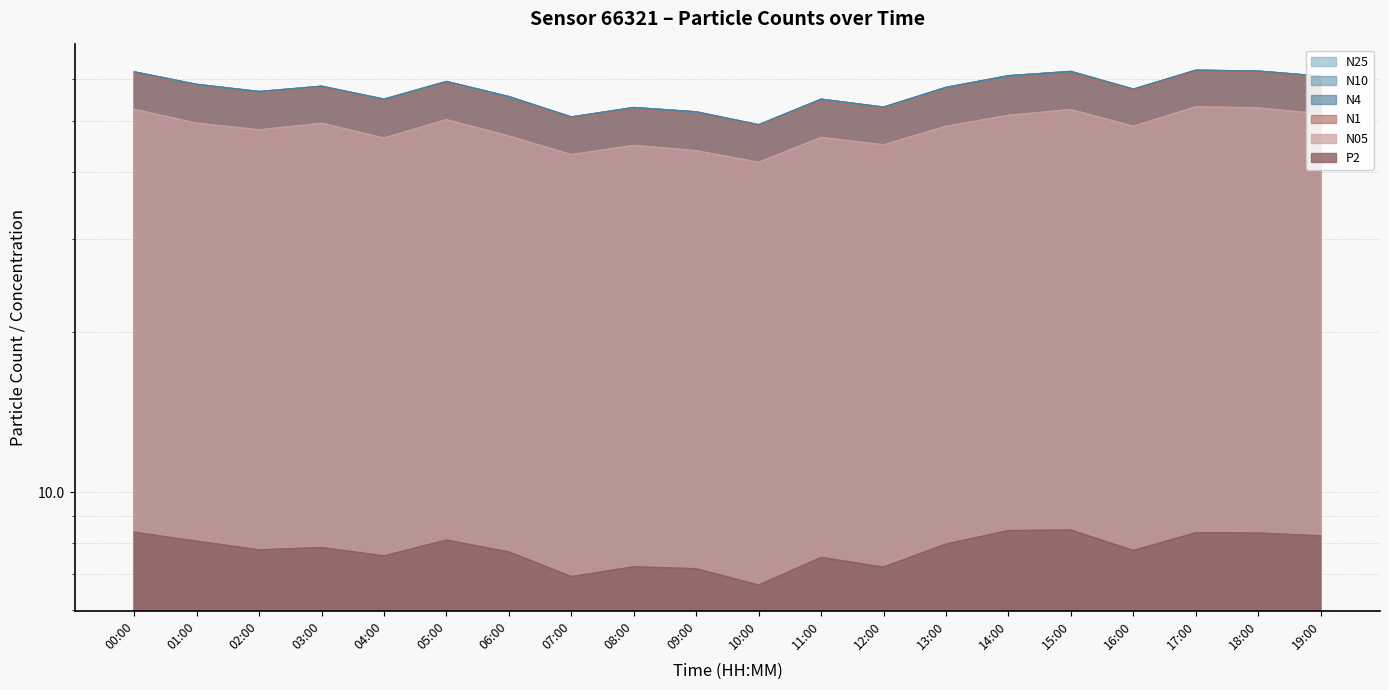

Is it true that N4 equals 57.4 at 16:00?

True